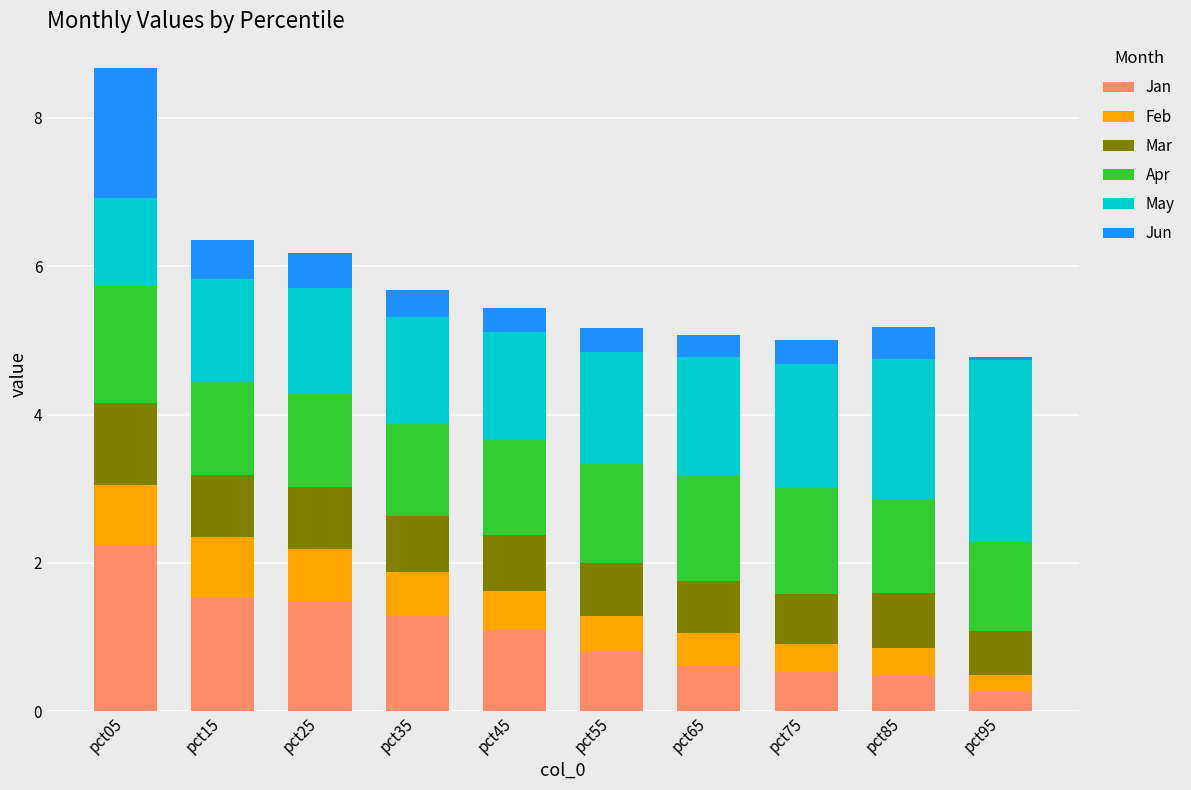

At which label does Jan reach its peak?

pct05